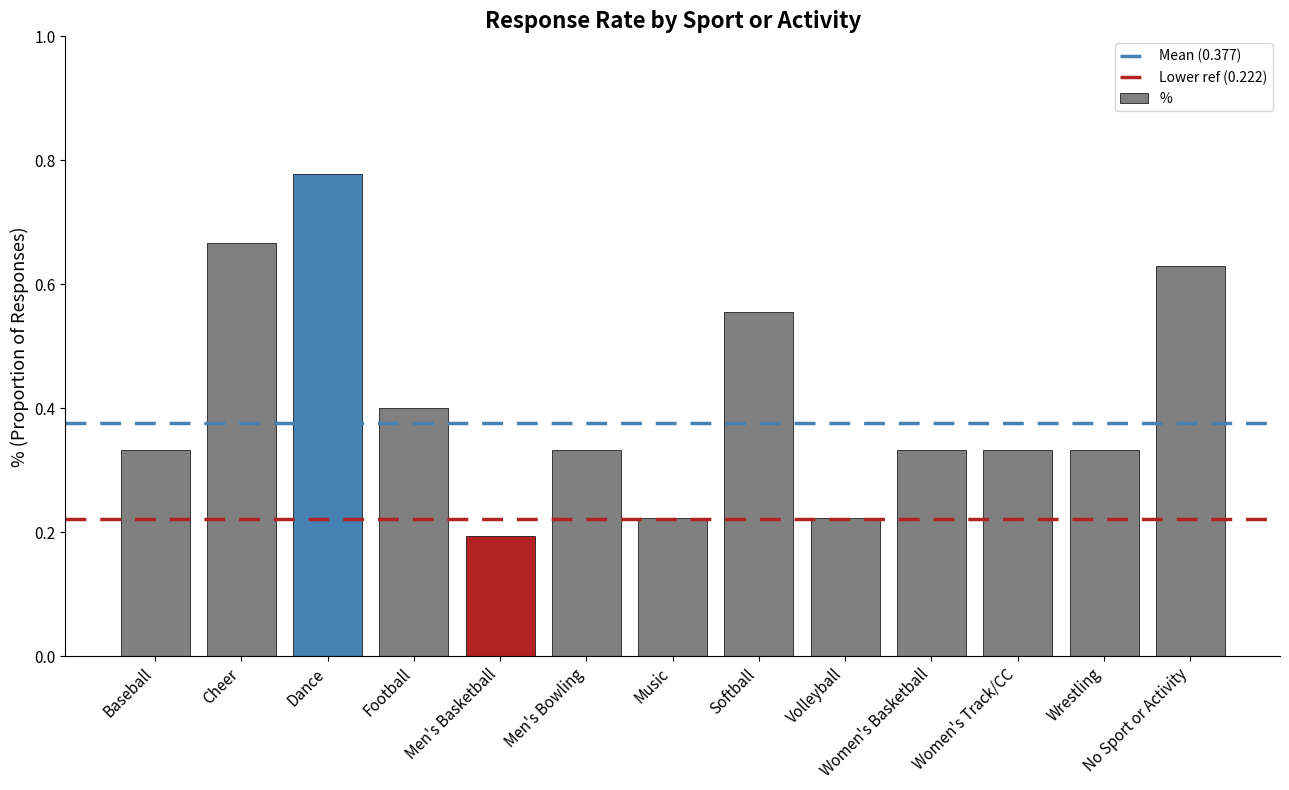

Which category has the lowest value across all series?

Men's Basketball